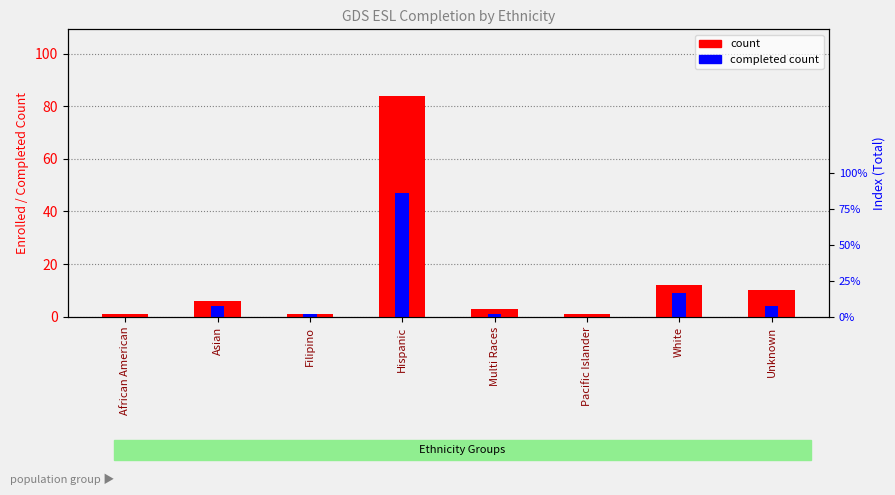

What is the value of the count bar at the 8th from the left?

10